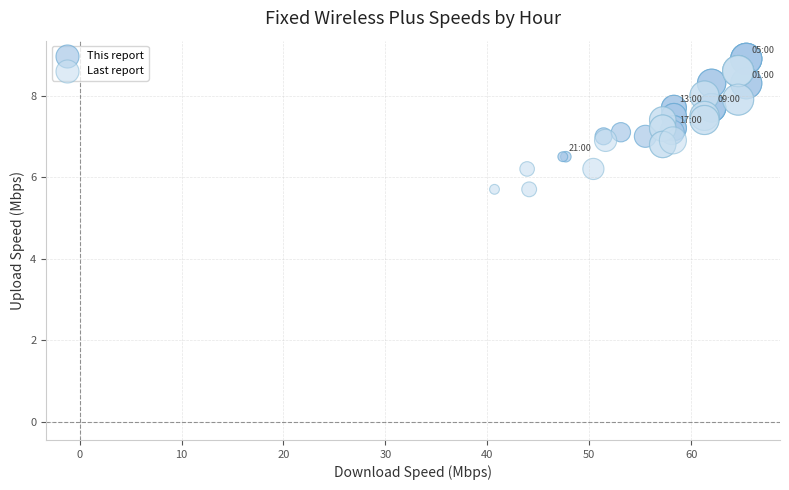

Which series has the largest Y range (max minus min)?

Last report